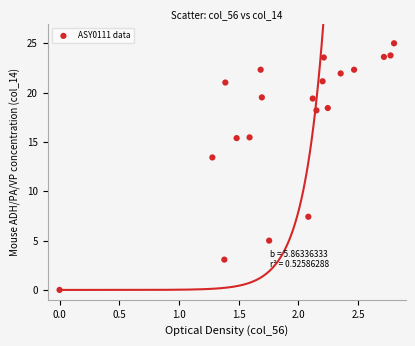

What Y value in the scatter plot is closest to 12?

13.4